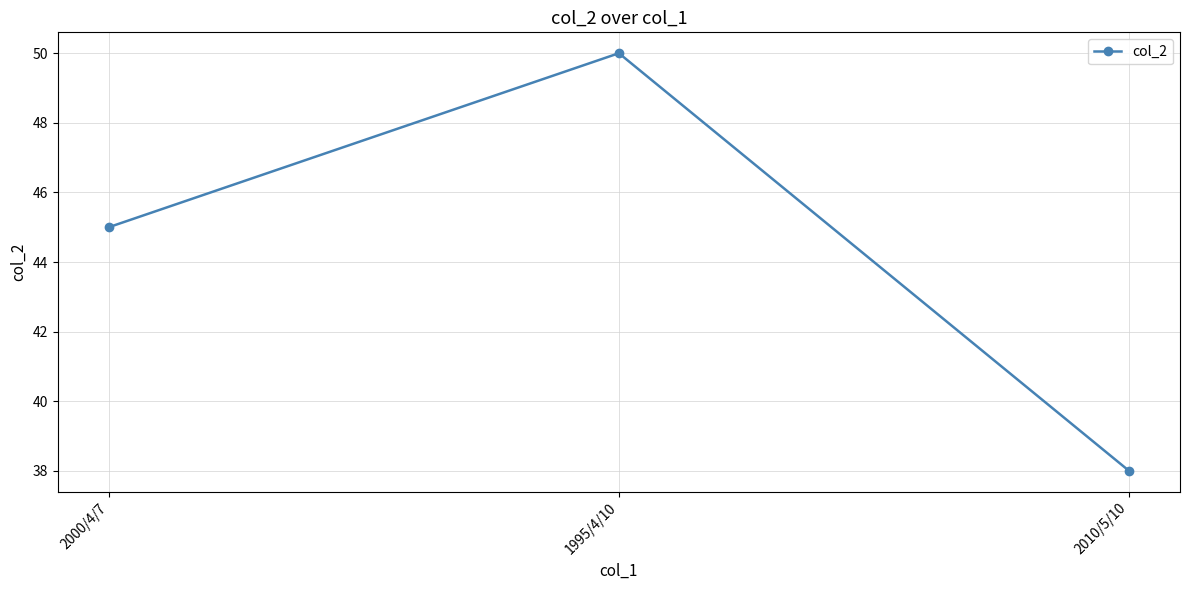

What is the ratio of the value at 1995/4/10 to the value at 2010/5/10?

1.3